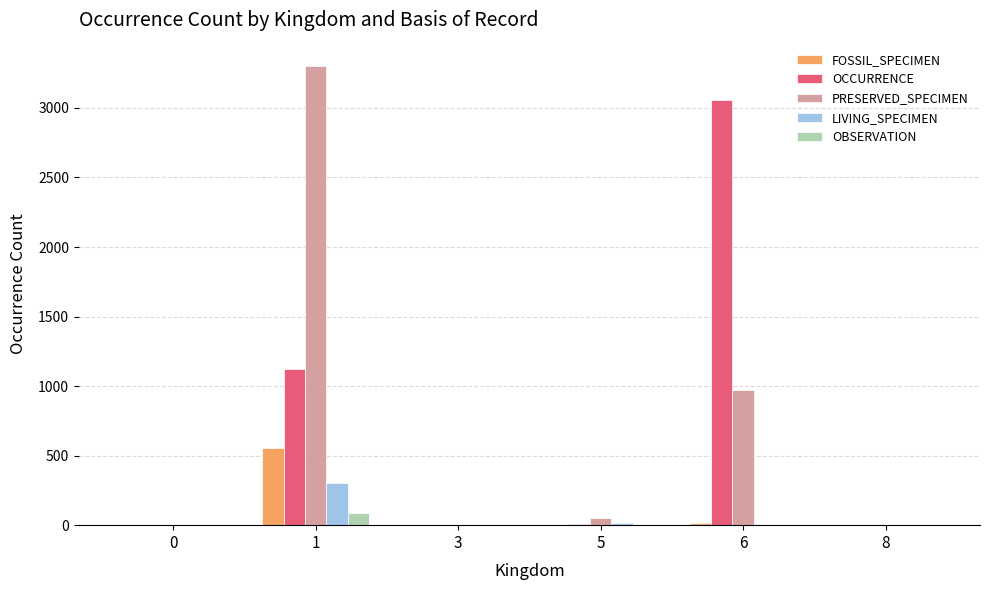

What is the maximum value for LIVING_SPECIMEN?

300